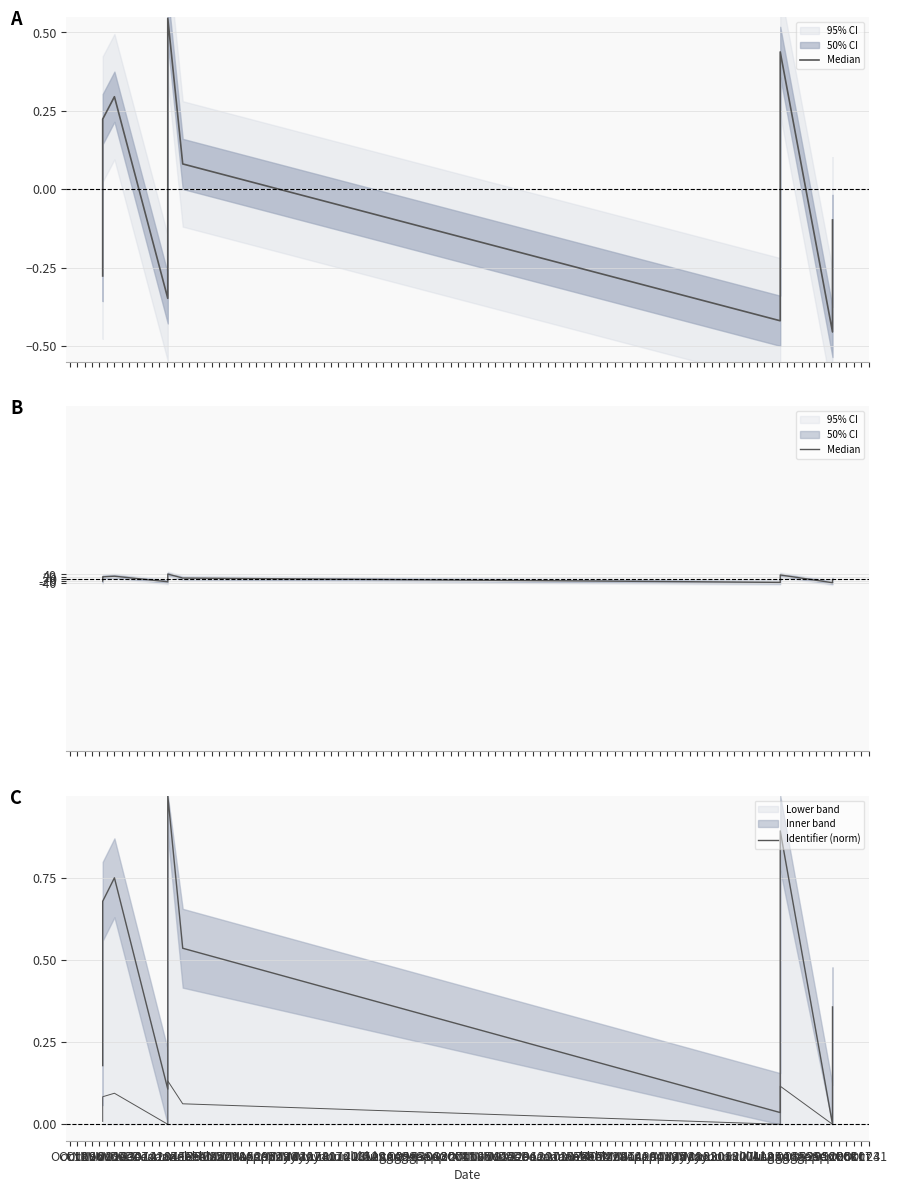

What position from the right is Nov 09?

11